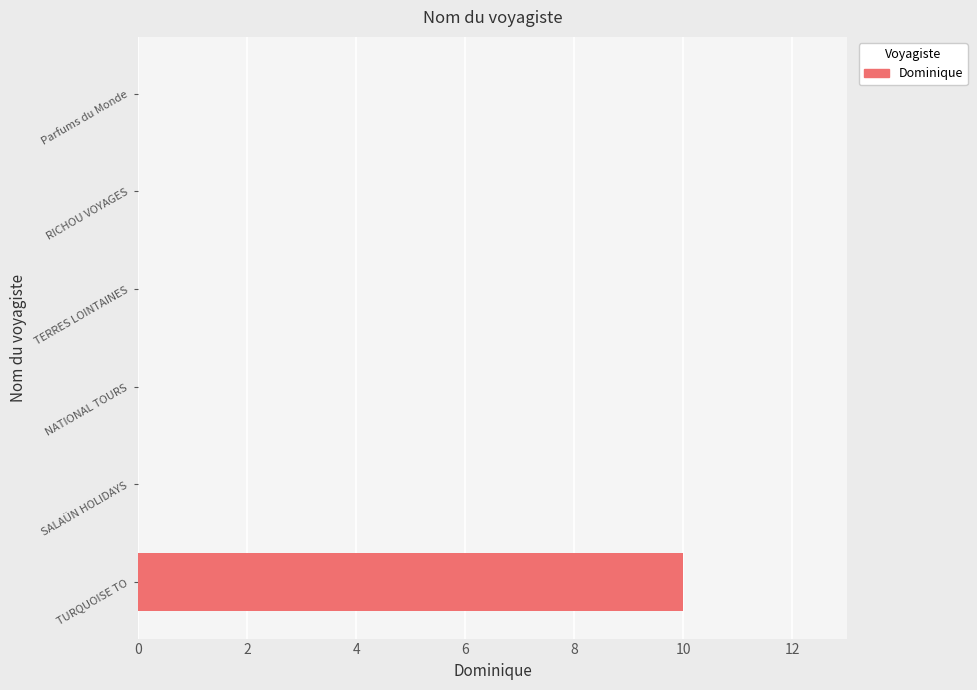

Reading top to bottom, list all the values displayed in this chart.

Parfums du Monde=0	RICHOU VOYAGES=0	TERRES LOINTAINES=0	NATIONAL TOURS=0	SALAÜN HOLIDAYS=0	TURQUOISE TO=10